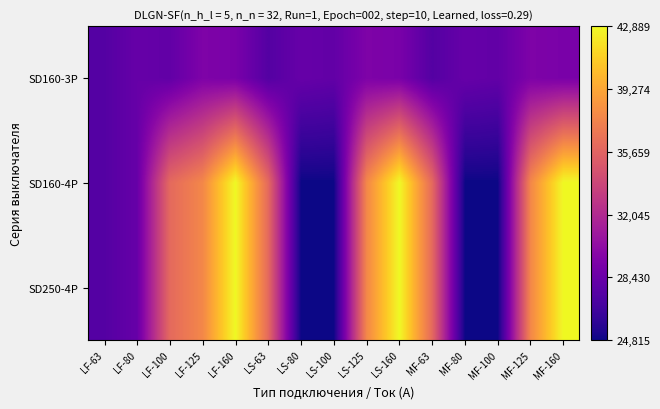

What is the minimum value shown in the chart?

24815